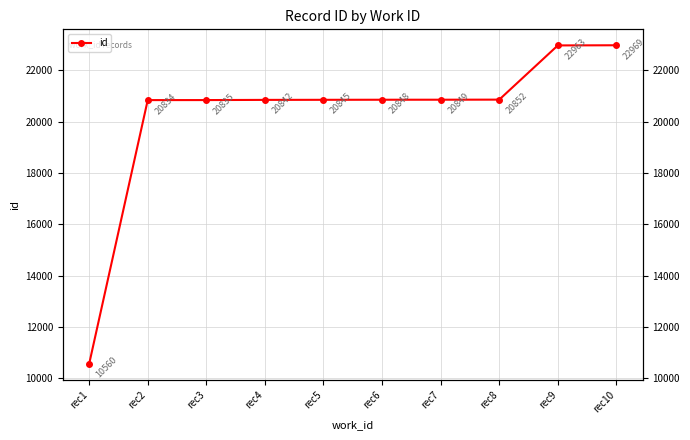

Reading left to right, transcribe all the data shown in this chart.

rec1=10560	rec2=20834	rec3=20835	rec4=20842	rec5=20845	rec6=20848	rec7=20849	rec8=20852	rec9=22963	rec10=22969